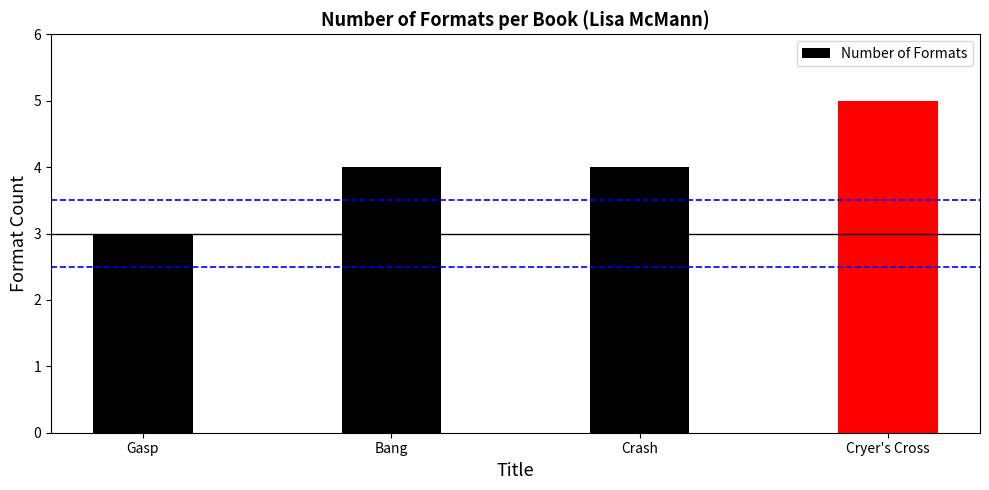

Count the number of data series in this chart.

1